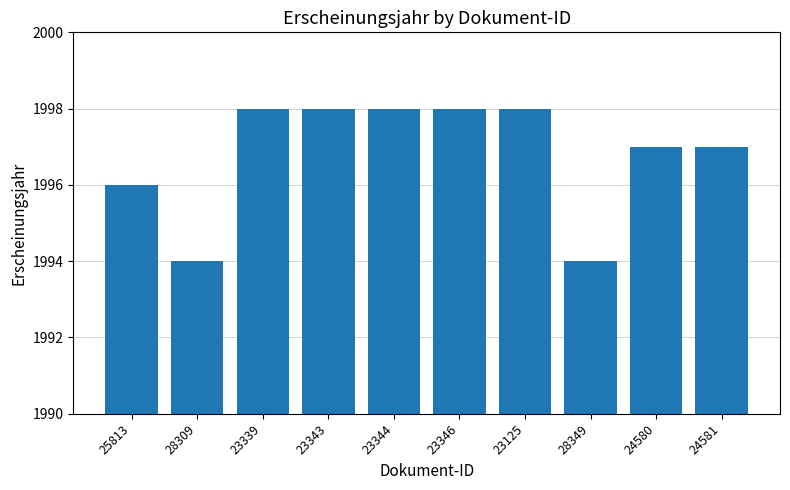

How many series are shown in this chart?

1